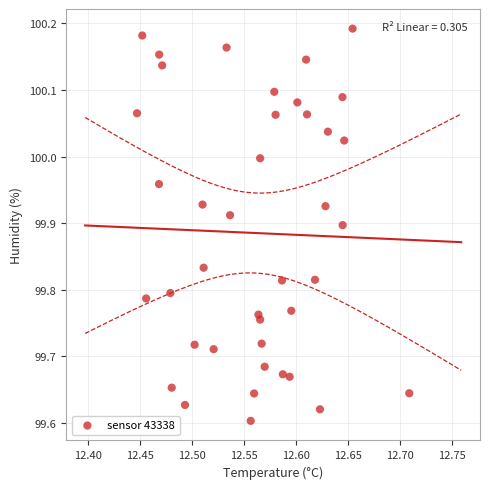

What is the range of X values (max minus min)?

0.3